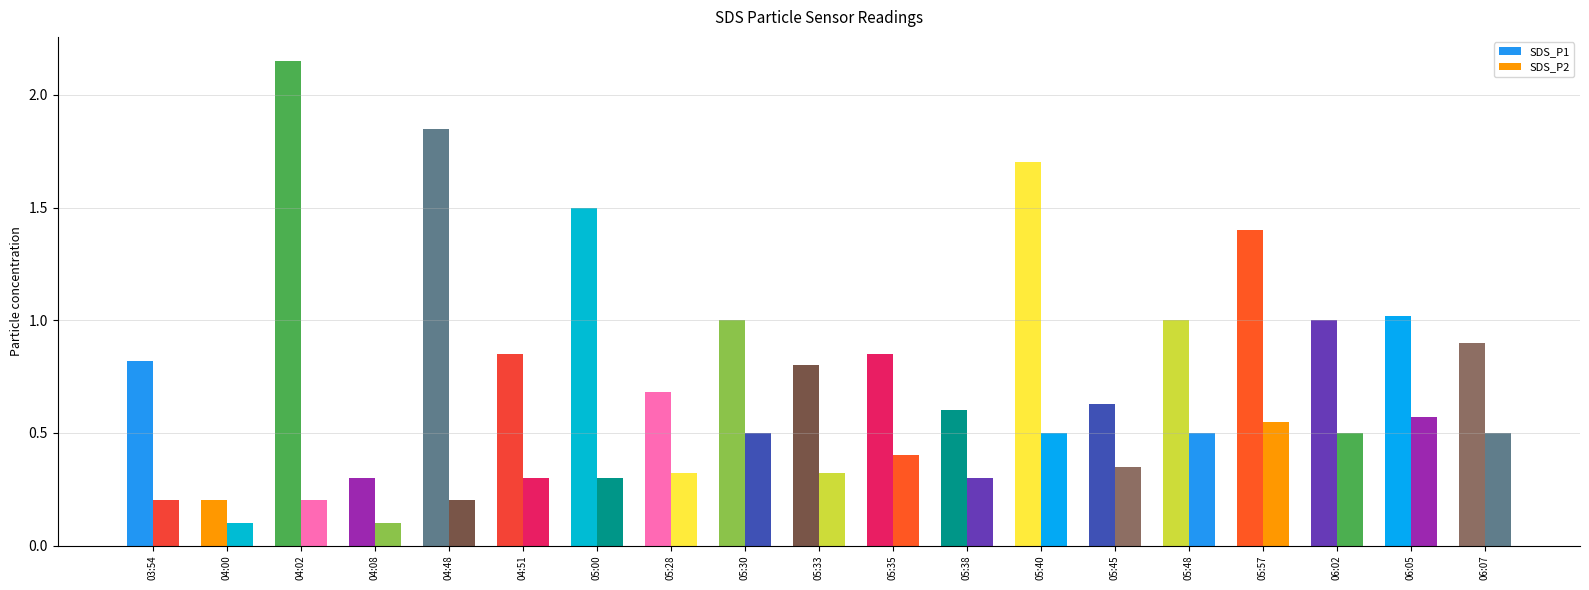

Which series has the largest range (max minus min)?

SDS_P1